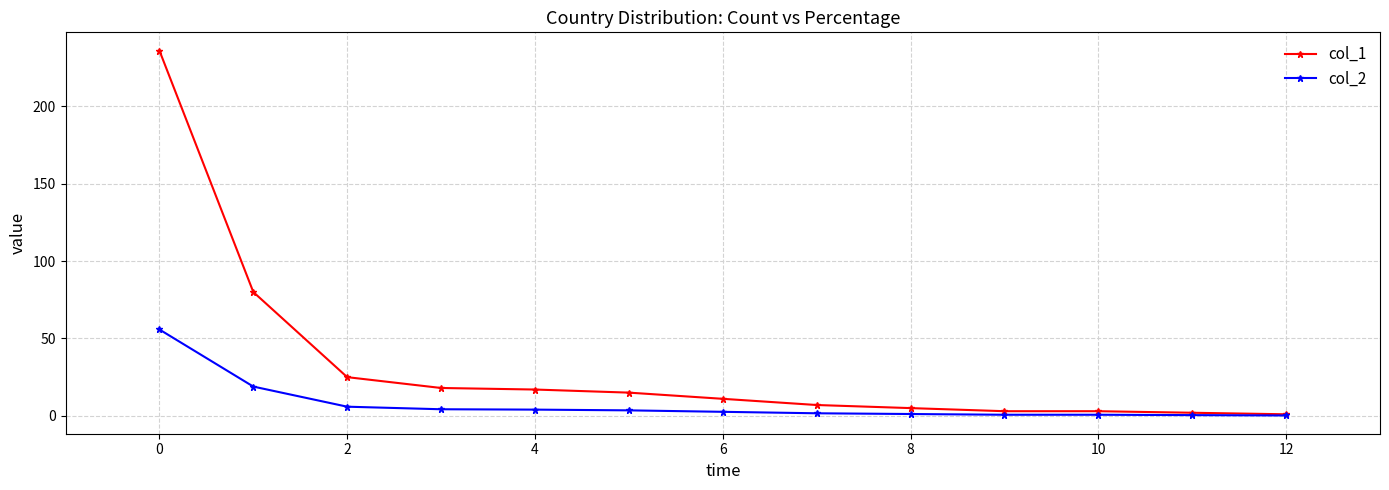

What is the highest value of the col_1 series?

236.0